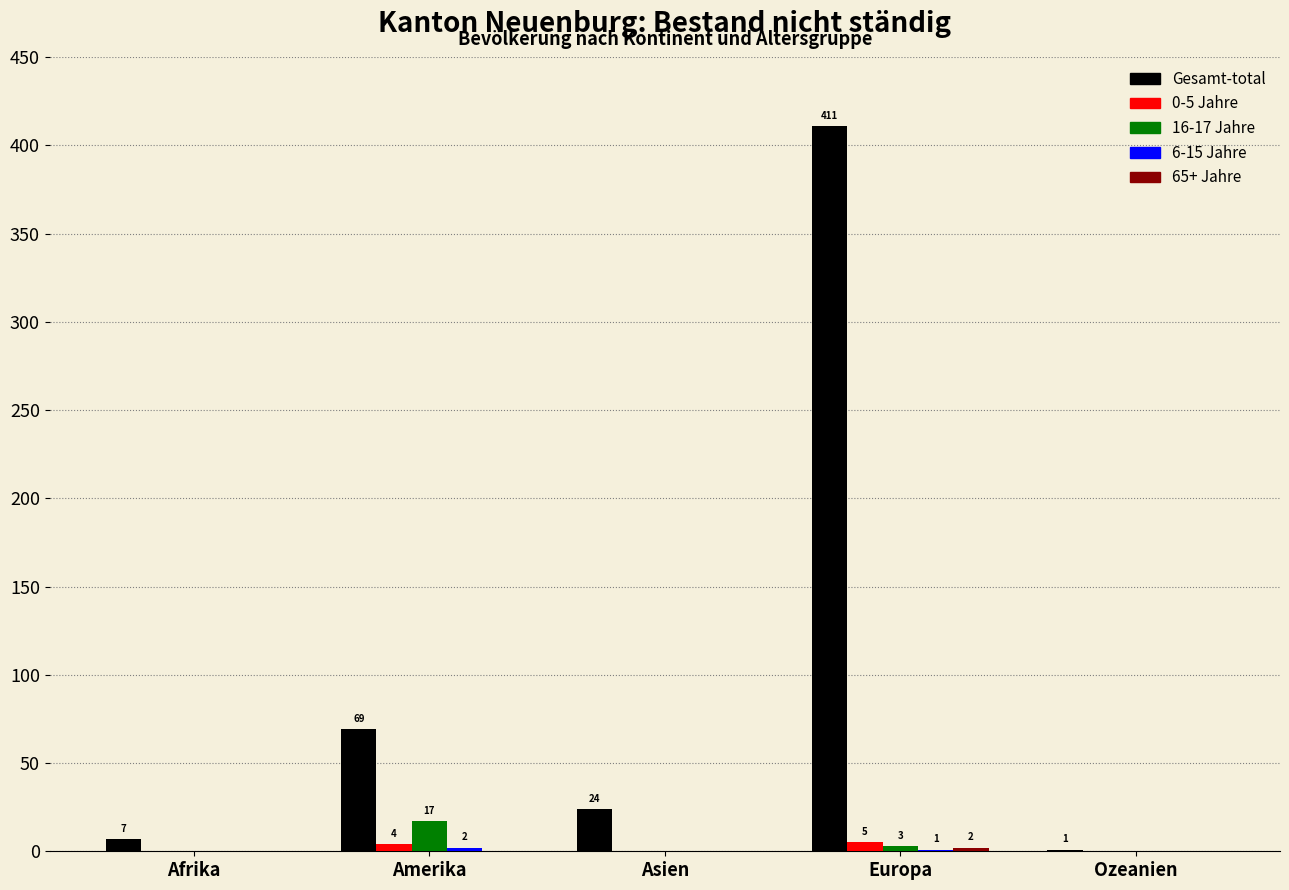

The Gesamt-total series shows 411 at Europa. True or false?

True